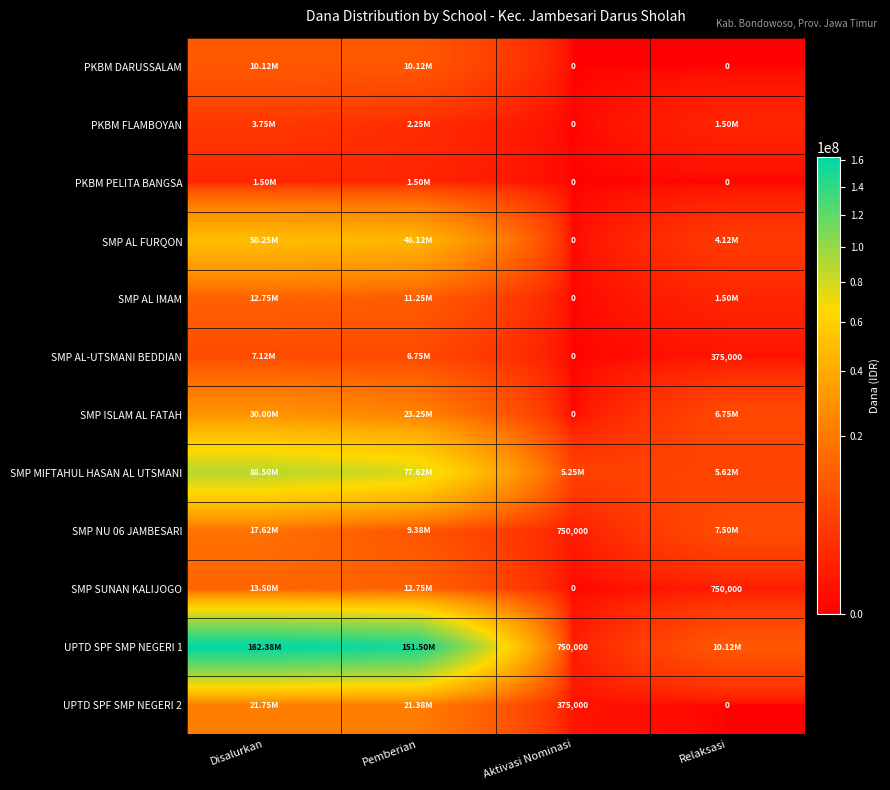

Where is UPTD SPF SMP NEGERI 1 nearest to the value 81562500?

Pemberian